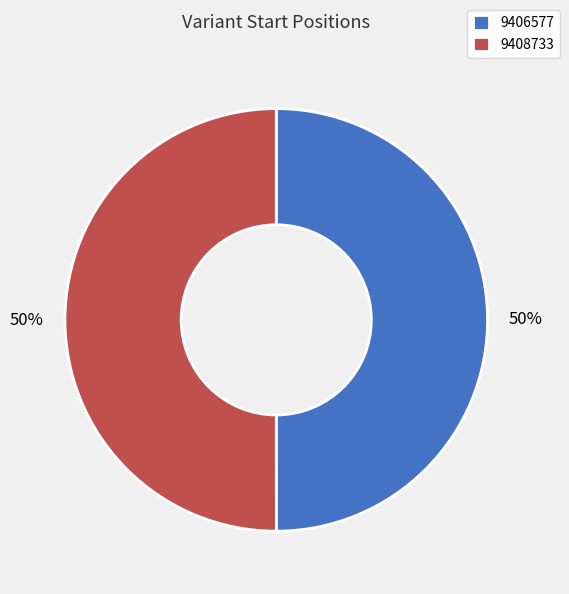

To the nearest percent, what portion does 9406577 represent?

50%